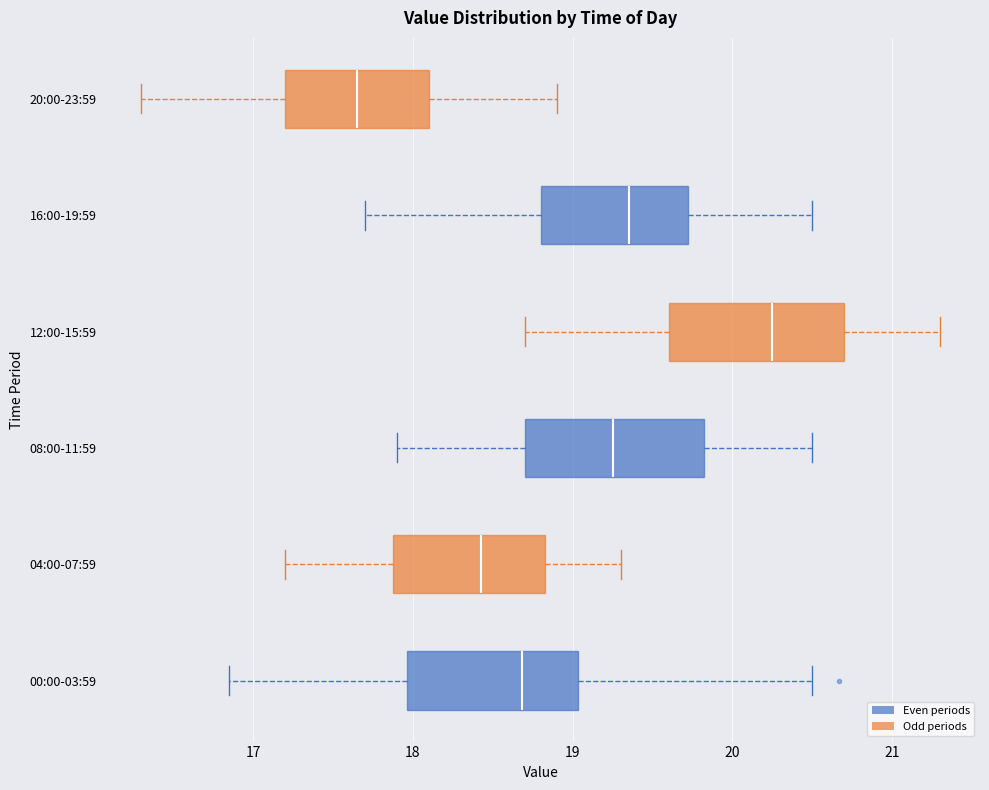

Reading bottom to top, transcribe this box plot: for each box, give where its median line is, the range the box spans, and where its two whiskers end, as read against the x-axis. The values are not printed on the chart, so give them approximately, as read against the axis.

00:00-03:59: median 18.7, box 18.0 to 19.0, whiskers 16.9 to 20.5
04:00-07:59: median 18.4, box 17.9 to 18.8, whiskers 17.2 to 19.3
08:00-11:59: median 19.3, box 18.7 to 19.8, whiskers 17.9 to 20.5
12:00-15:59: median 20.3, box 19.6 to 20.7, whiskers 18.7 to 21.3
16:00-19:59: median 19.4, box 18.8 to 19.7, whiskers 17.7 to 20.5
20:00-23:59: median 17.7, box 17.2 to 18.1, whiskers 16.3 to 18.9